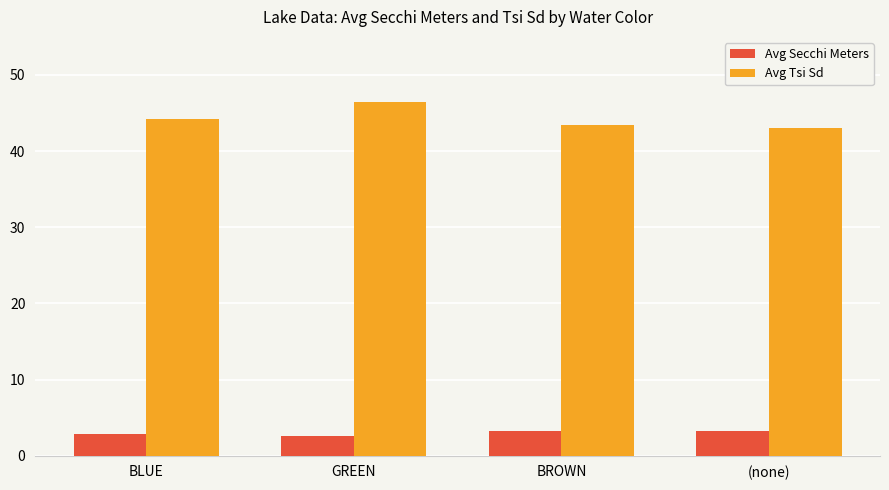

What is the approximate value of Avg Tsi Sd at (none)?

43.0